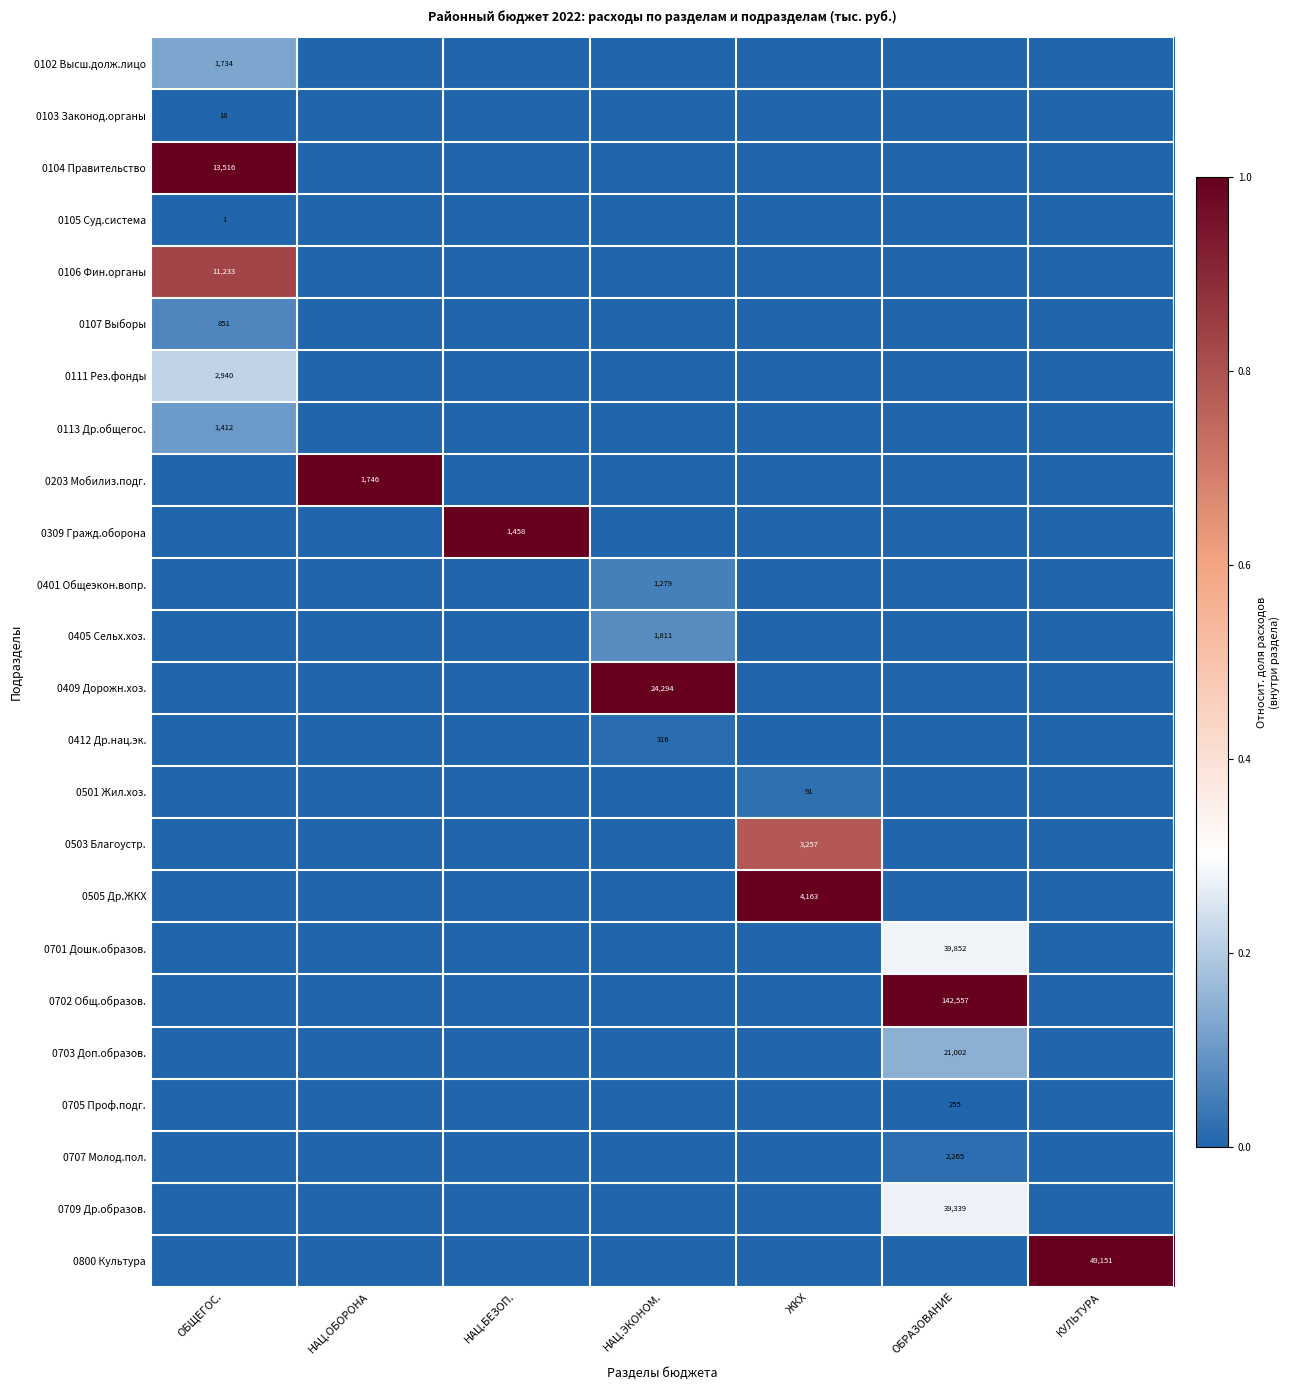

Is it true that 0701 Дошк.образов. equals 39852 at ОБРАЗОВАНИЕ?

True